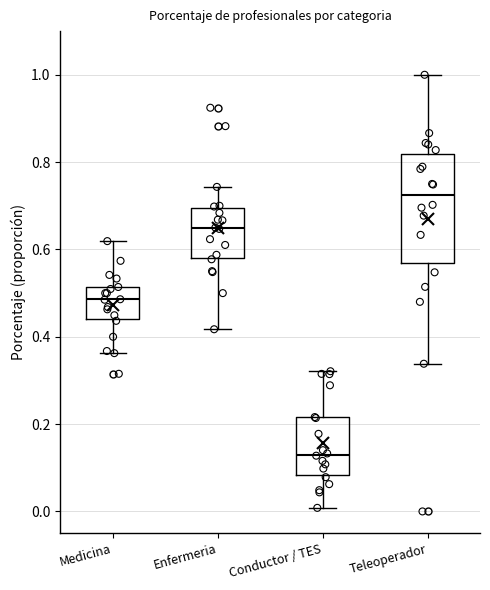

Where is the upper edge of the box for Enfermeria on the y-axis? The values are not printed on the chart, so give them approximately, as read against the axis.

0.70